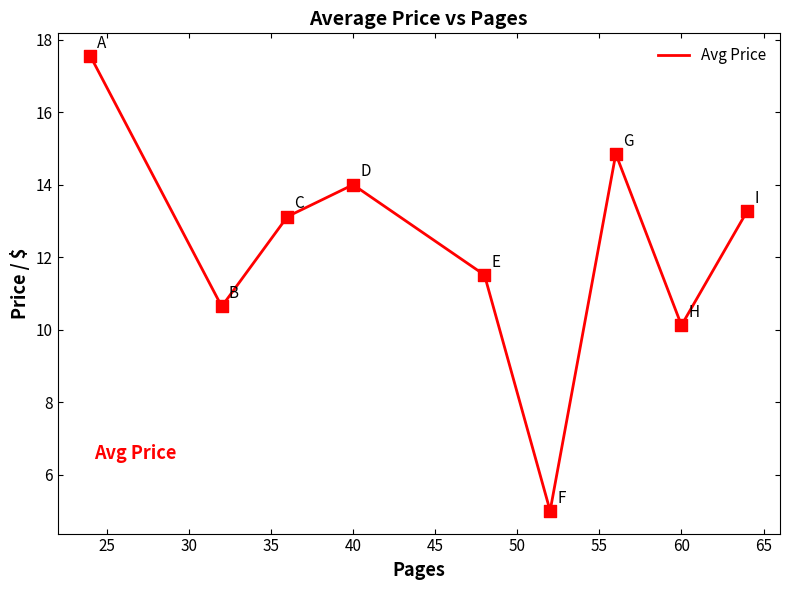

What is the smallest value displayed?

5.0